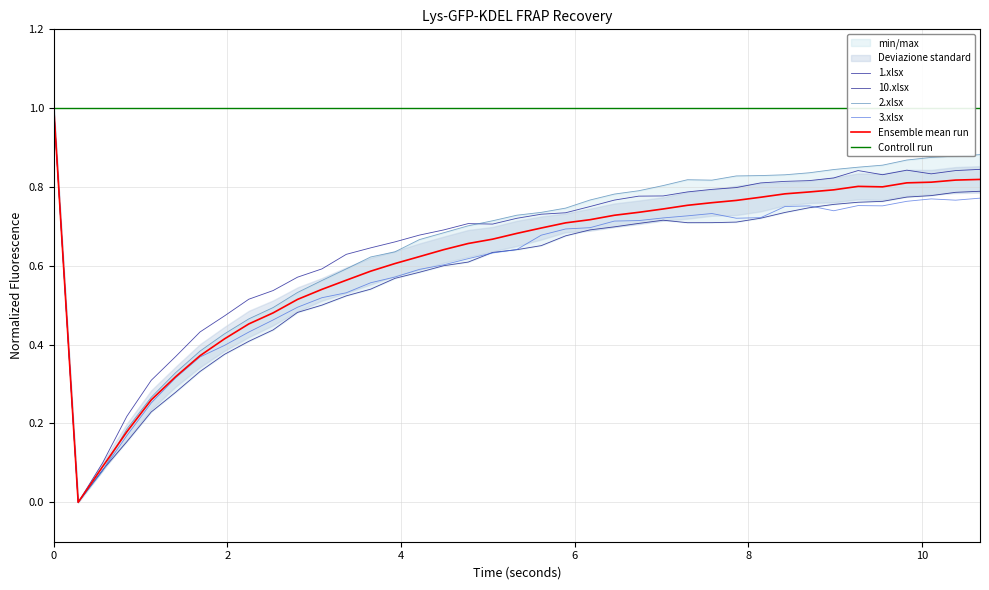

List the labels in order of 1.xlsx value, largest first.

0.0, 10.671, 9.828, 9.267, 10.39, 10.109, 9.548, 8.986, 8.705, 8.424, 8.144, 7.863, 7.582, 7.301, 7.02, 6.74, 6.459, 6.178, 5.897, 5.616, 5.335, 4.774, 5.055, 4.493, 4.212, 3.931, 3.651, 3.37, 3.089, 2.808, 2.527, 2.247, 1.966, 1.685, 1.404, 1.123, 0.842, 0.562, 0.281